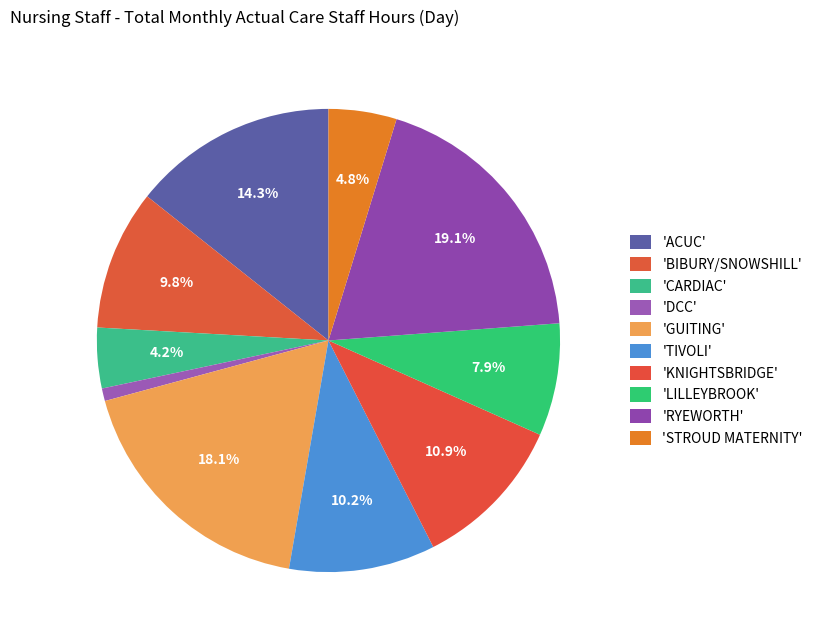

How many segments does this pie chart have?

10